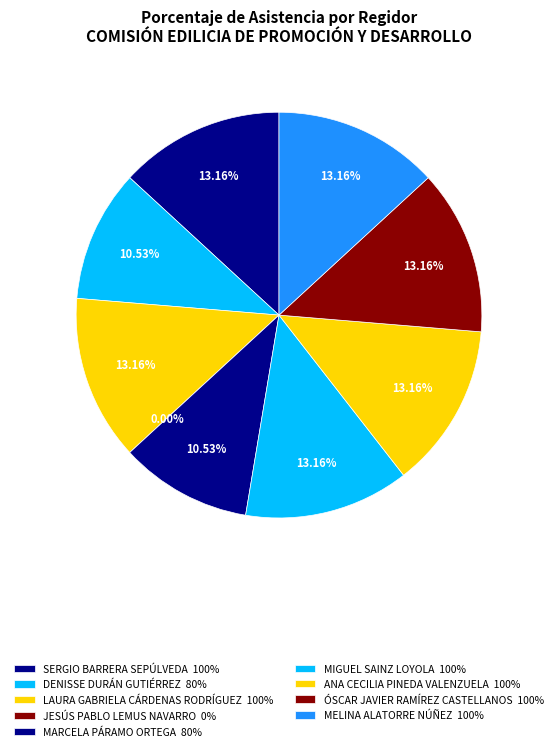

Does JESÚS PABLO
LEMUS NAVARRO account for over 50% of the chart?

No